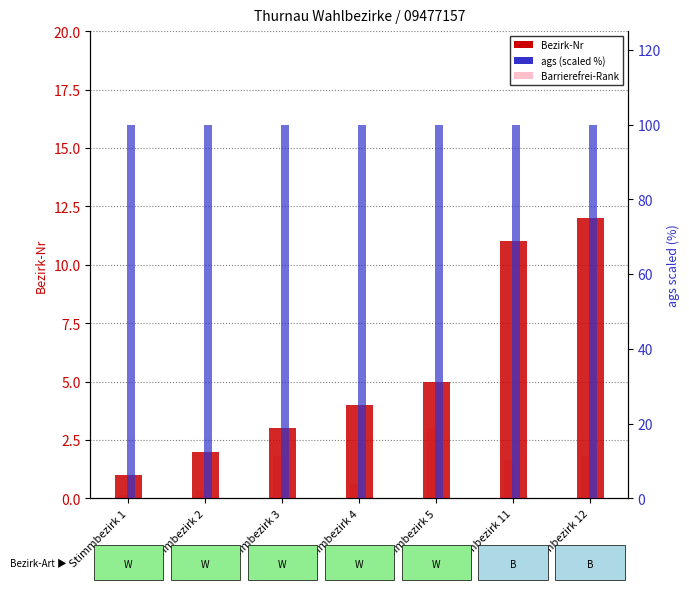

Which has a higher value, Stimmbezirk 1 or Stimmbezirk 12?

Stimmbezirk 12